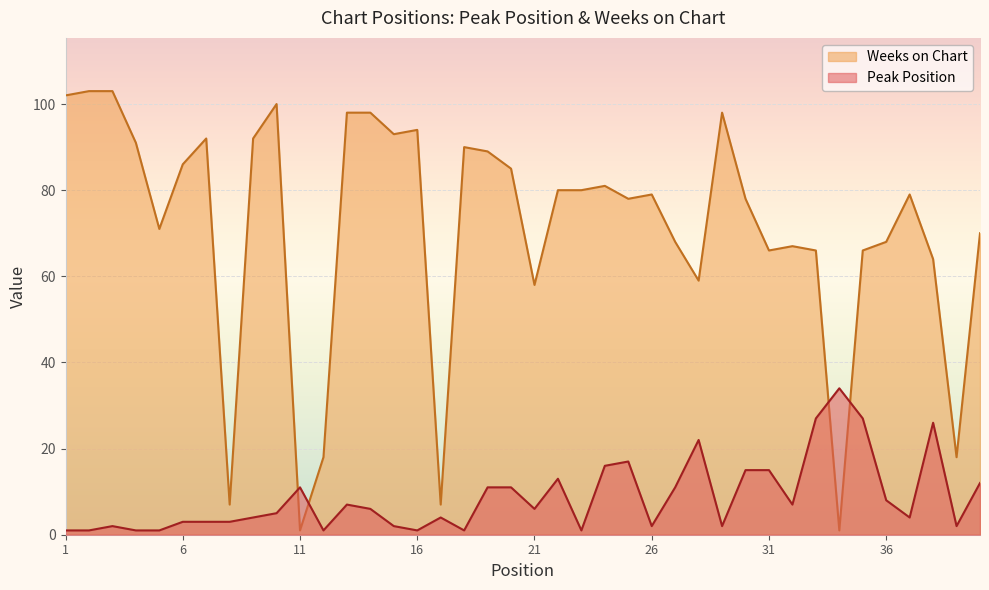

List the series in order of their peak value, lowest first.

Peak Position, Weeks on Chart